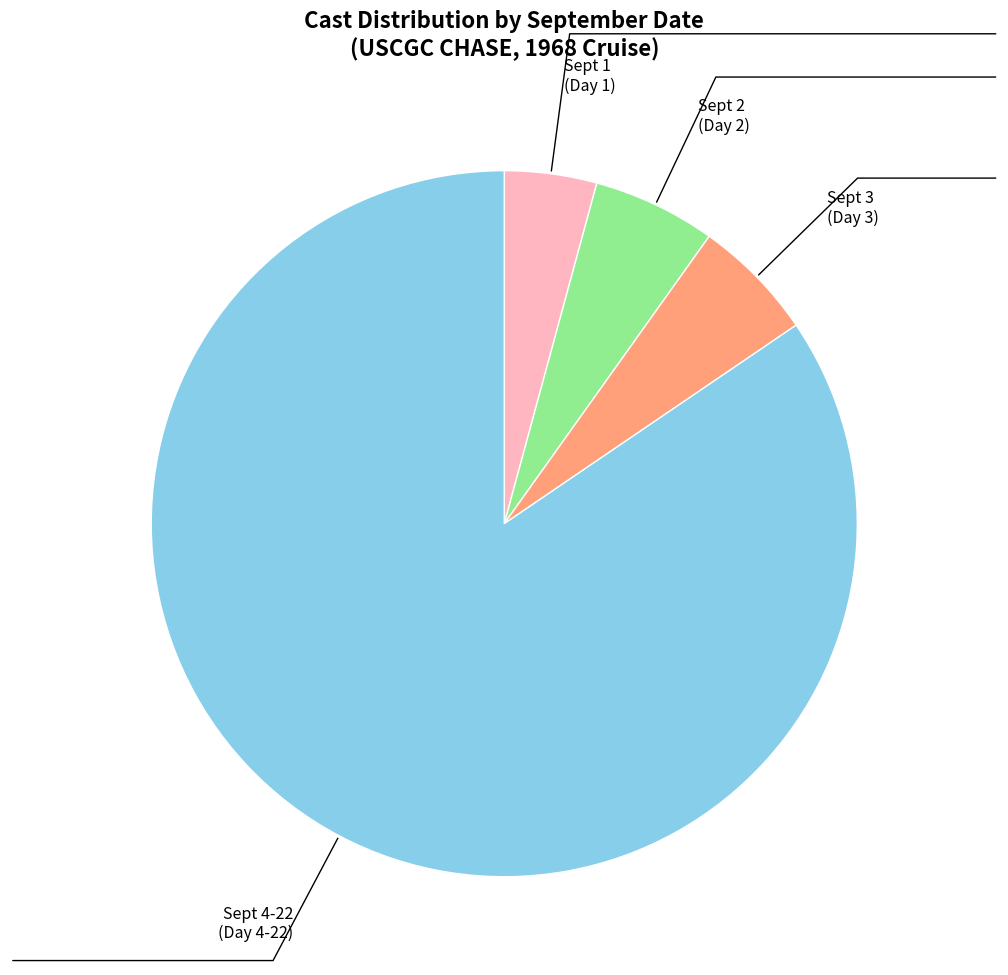

Combined, do Sept 3 (Day 3) and Sept 1 (Day 1) account for over 50%?

No